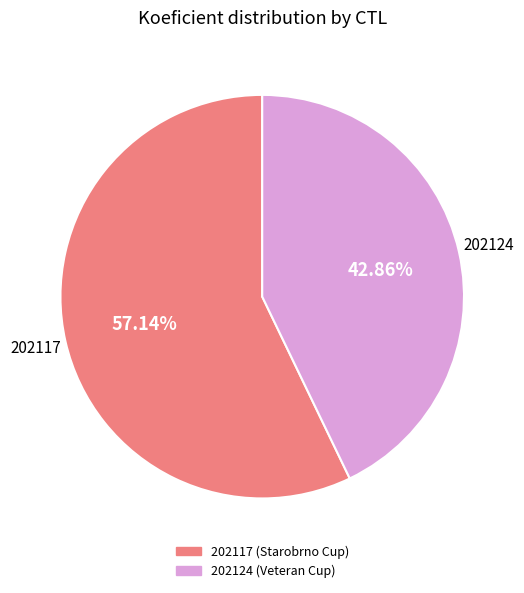

Combined, do 202117 and 202124 account for over 50%?

Yes